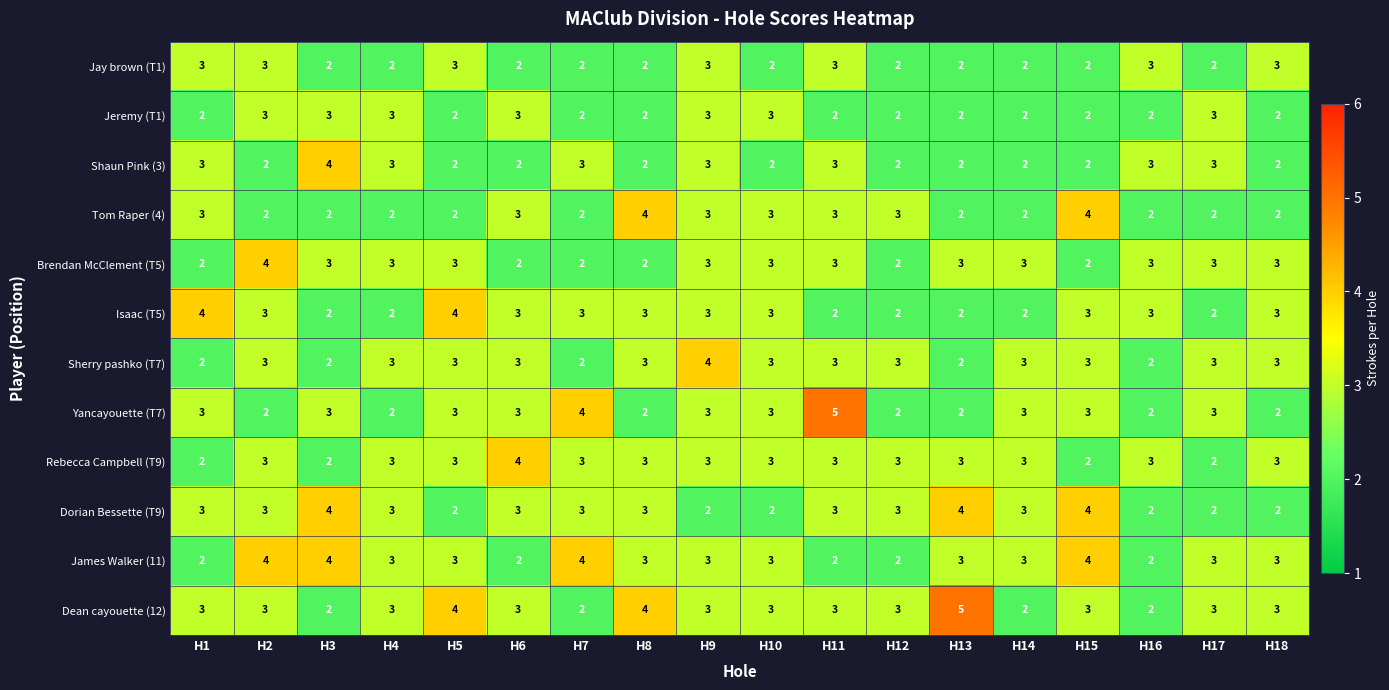

Which series changed the most between H1 and H14?

Isaac (T5)